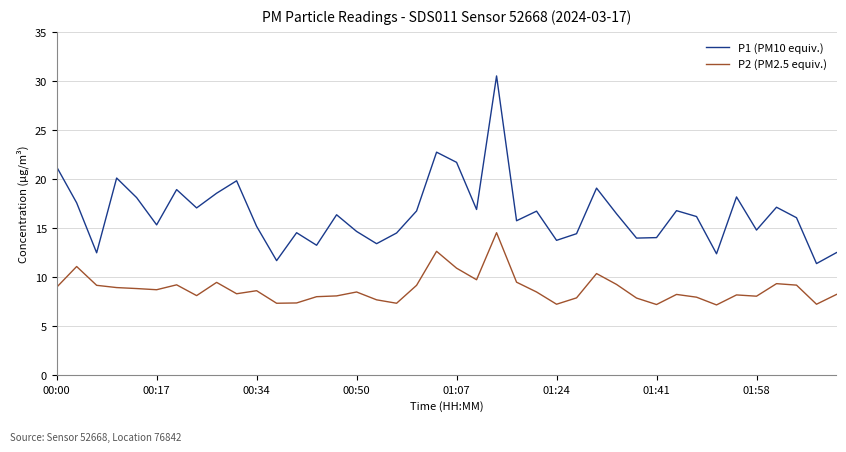

Which series has the widest spread of values?

P1 (PM10 equiv.)